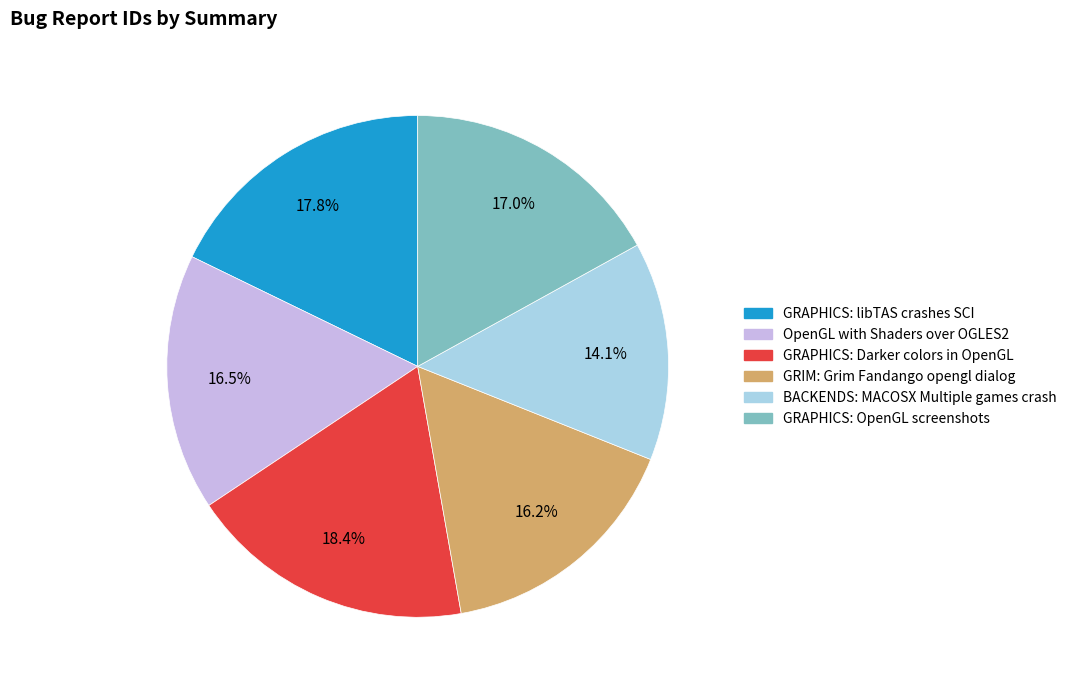

True or false: GRAPHICS: libTAS crashes SCI accounts for 18% of the total.

True